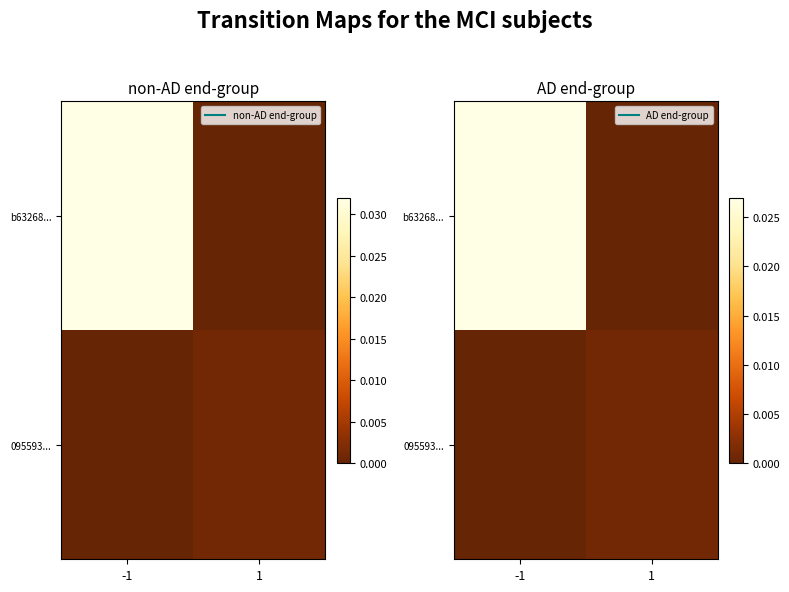

Which series has the largest range (max minus min)?

b63268...